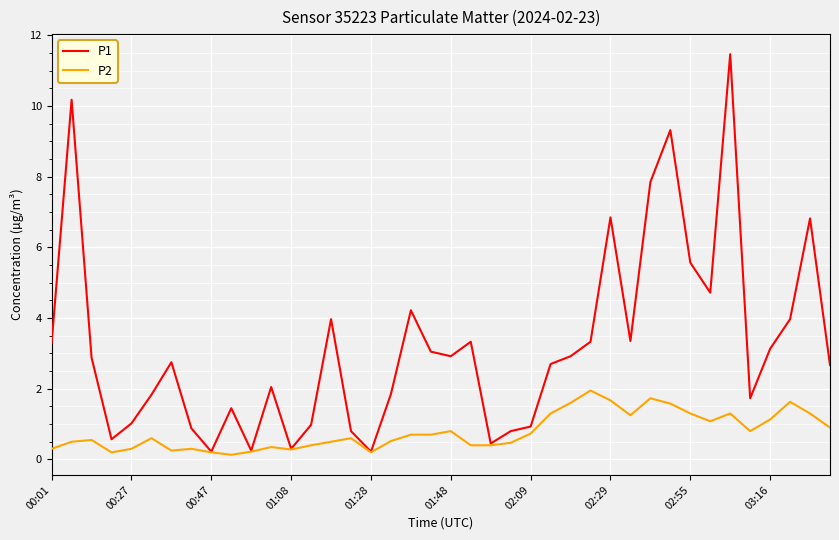

Which series has the largest total across all categories?

P1